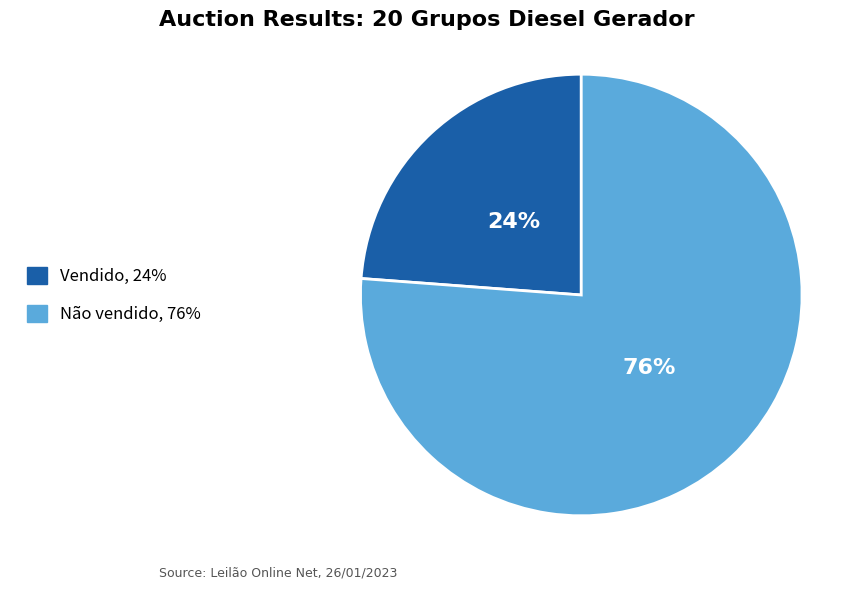

Do Vendido and Não vendido together represent more than half of the pie?

Yes